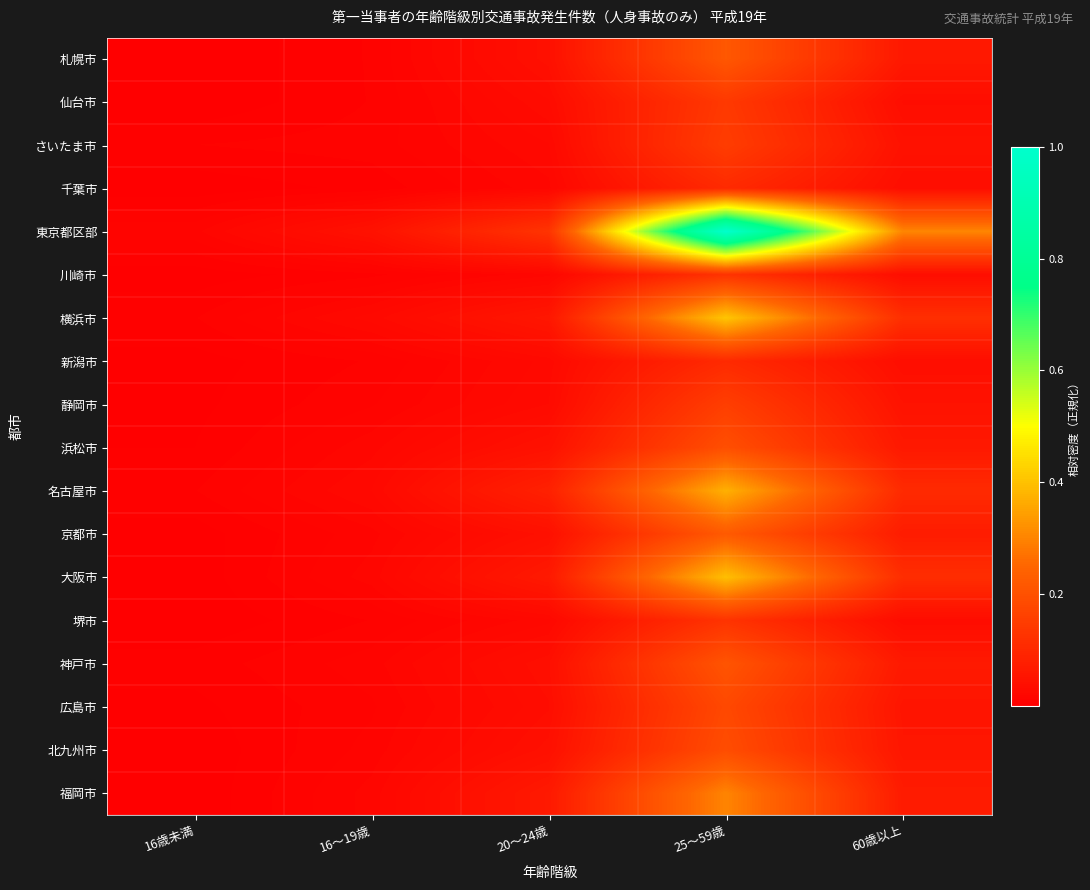

Reading left to right, list all the values displayed in this chart.

札幌市: 16歳未満=0.0	16～19歳=0.0	20～24歳=0.0	25～59歳=0.2	60歳以上=0.1
仙台市: 16歳未満=0.0	16～19歳=0.0	20～24歳=0.0	25～59歳=0.1	60歳以上=0.0
さいたま市: 16歳未満=0.0	16～19歳=0.0	20～24歳=0.0	25～59歳=0.2	60歳以上=0.0
千葉市: 16歳未満=0.0	16～19歳=0.0	20～24歳=0.0	25～59歳=0.1	60歳以上=0.0
東京都区部: 16歳未満=0.0	16～19歳=0.0	20～24歳=0.1	25～59歳=1.0	60歳以上=0.3
川崎市: 16歳未満=0.0	16～19歳=0.0	20～24歳=0.0	25～59歳=0.1	60歳以上=0.0
横浜市: 16歳未満=0.0	16～19歳=0.0	20～24歳=0.1	25～59歳=0.4	60歳以上=0.1
新潟市: 16歳未満=0.0	16～19歳=0.0	20～24歳=0.0	25～59歳=0.1	60歳以上=0.0
静岡市: 16歳未満=0.0	16～19歳=0.0	20～24歳=0.0	25～59歳=0.2	60歳以上=0.0
浜松市: 16歳未満=0.0	16～19歳=0.0	20～24歳=0.0	25～59歳=0.2	60歳以上=0.1
名古屋市: 16歳未満=0.0	16～19歳=0.0	20～24歳=0.1	25～59歳=0.4	60歳以上=0.1
京都市: 16歳未満=0.0	16～19歳=0.0	20～24歳=0.0	25～59歳=0.2	60歳以上=0.1
大阪市: 16歳未満=0.0	16～19歳=0.0	20～24歳=0.1	25～59歳=0.4	60歳以上=0.1
堺市: 16歳未満=0.0	16～19歳=0.0	20～24歳=0.0	25～59歳=0.1	60歳以上=0.0
神戸市: 16歳未満=0.0	16～19歳=0.0	20～24歳=0.0	25～59歳=0.2	60歳以上=0.1
広島市: 16歳未満=0.0	16～19歳=0.0	20～24歳=0.0	25～59歳=0.2	60歳以上=0.1
北九州市: 16歳未満=0.0	16～19歳=0.0	20～24歳=0.0	25～59歳=0.2	60歳以上=0.1
福岡市: 16歳未満=0.0	16～19歳=0.0	20～24歳=0.1	25～59歳=0.3	60歳以上=0.1